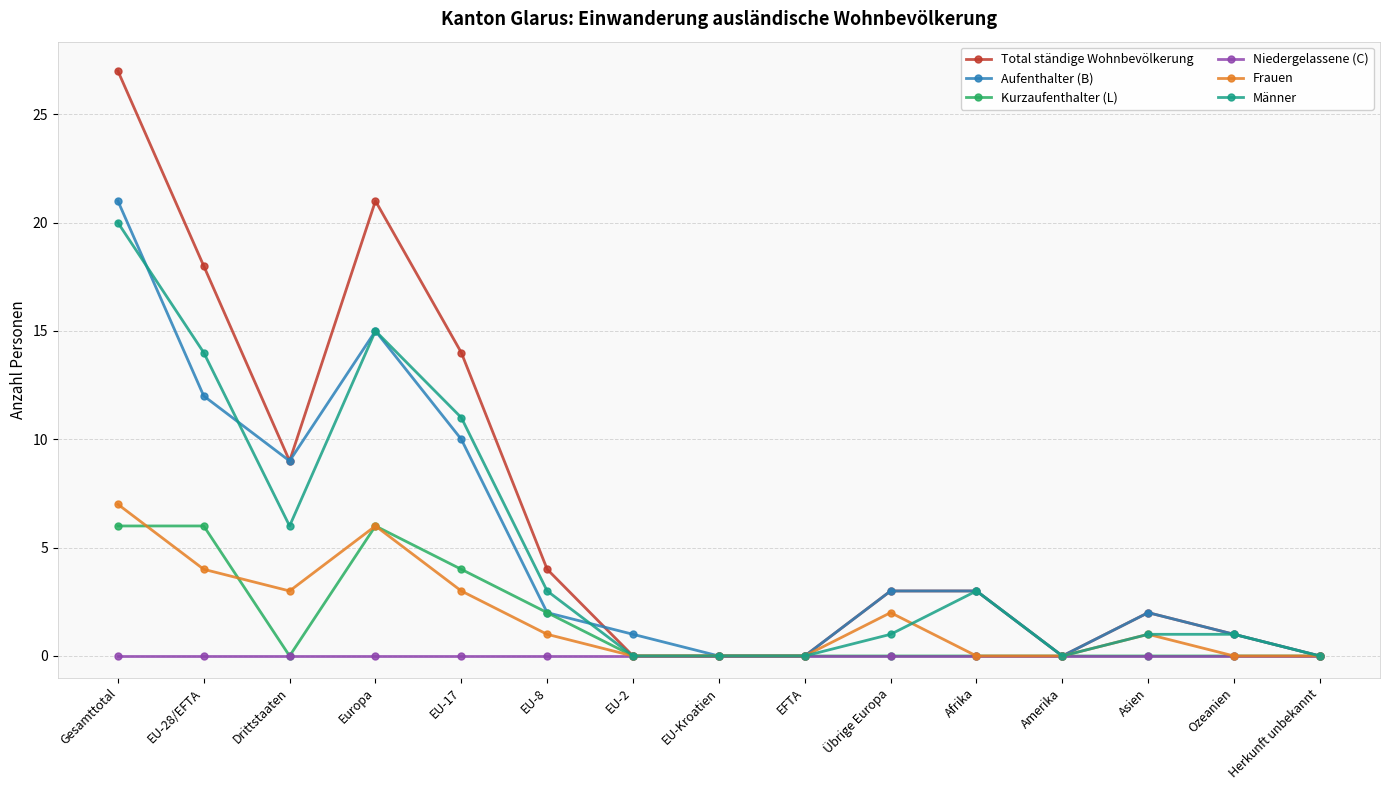

Reading left to right, list all the values displayed in this chart.

Total ständige Wohnbevölkerung: 27	18	9	21	14	4	0	0	0	3	3	0	2	1	0
Aufenthalter (B): 21	12	9	15	10	2	1	0	0	3	3	0	2	1	0
Kurzaufenthalter (L): 6	6	0	6	4	2	0	0	0	0	0	0	0	0	0
Niedergelassene (C): 0	0	0	0	0	0	0	0	0	0	0	0	0	0	0
Frauen: 7	4	3	6	3	1	0	0	0	2	0	0	1	0	0
Männer: 20	14	6	15	11	3	0	0	0	1	3	0	1	1	0